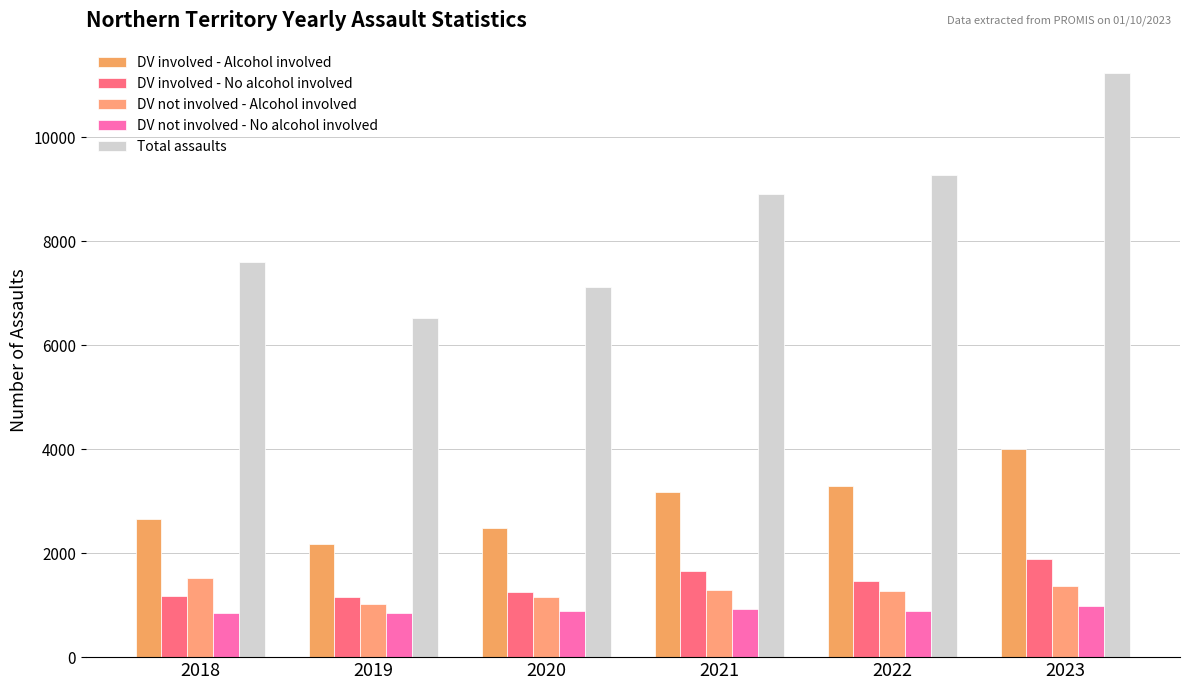

What is the value of the Total assaults bar at the 2nd from the left?

6528